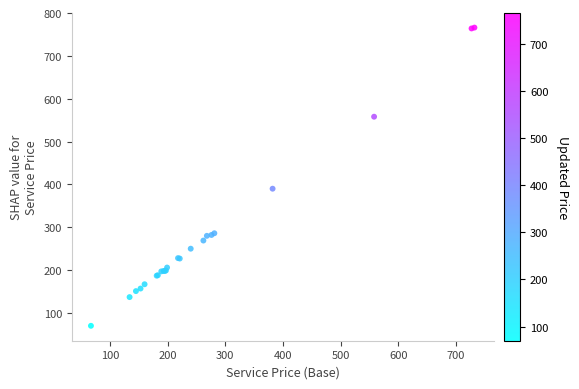

What Y value in the scatter plot is closest to 418?

390